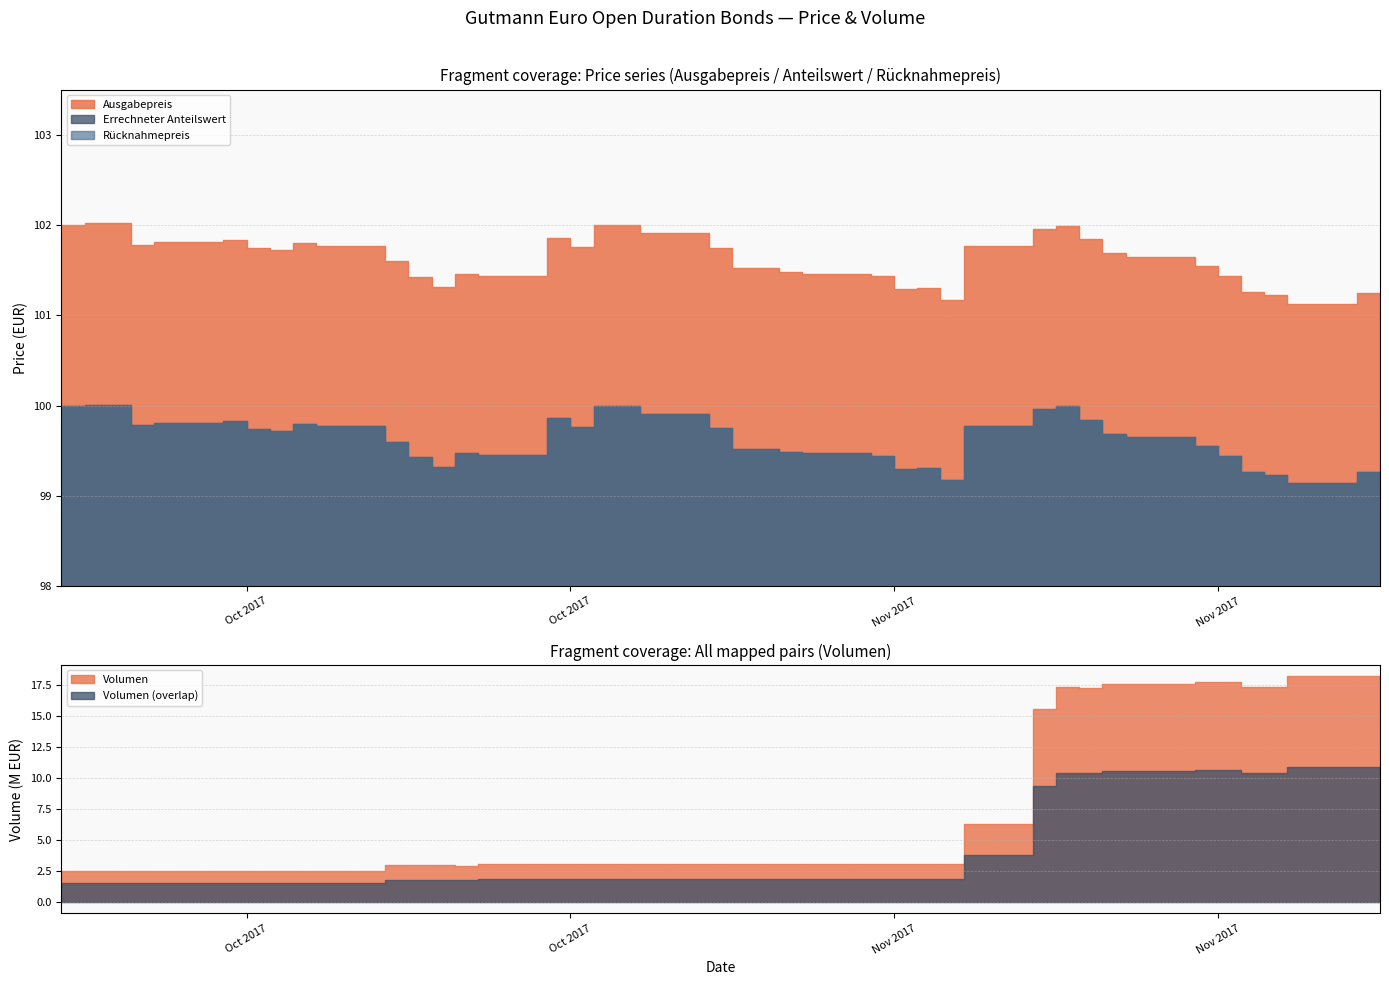

The value of Errechneter Anteilswert at 2017-11-24 is 69.2. True or false?

False